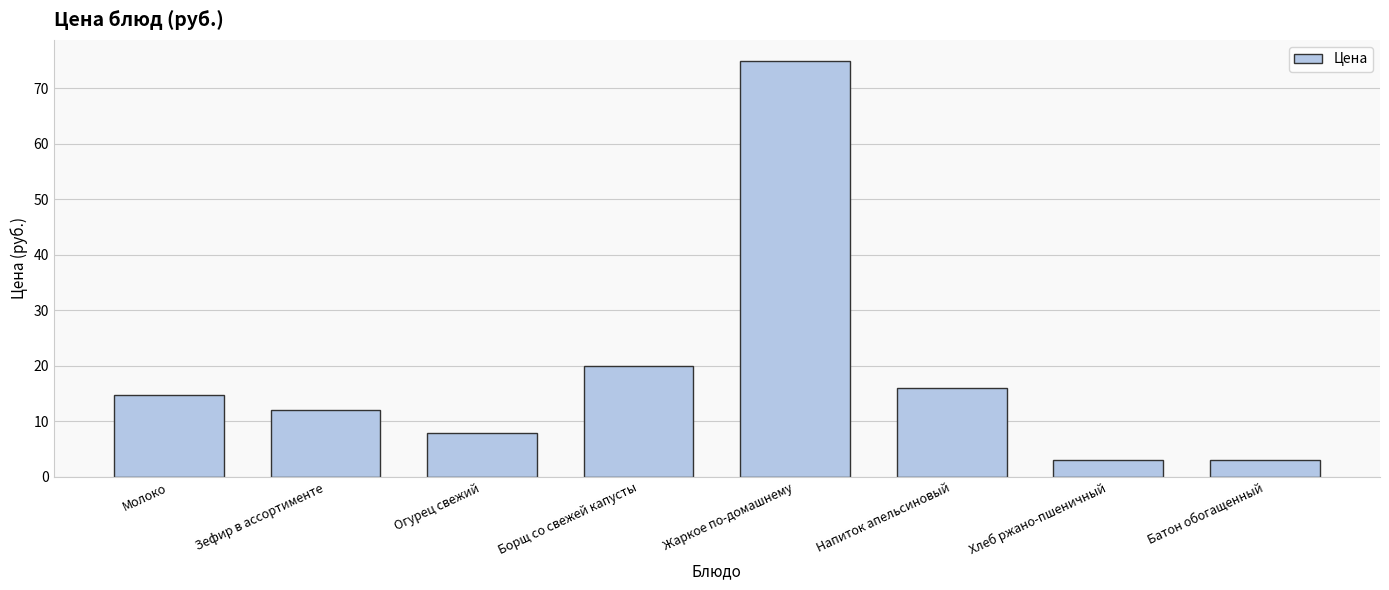

What is the maximum value shown in the chart?

75.0